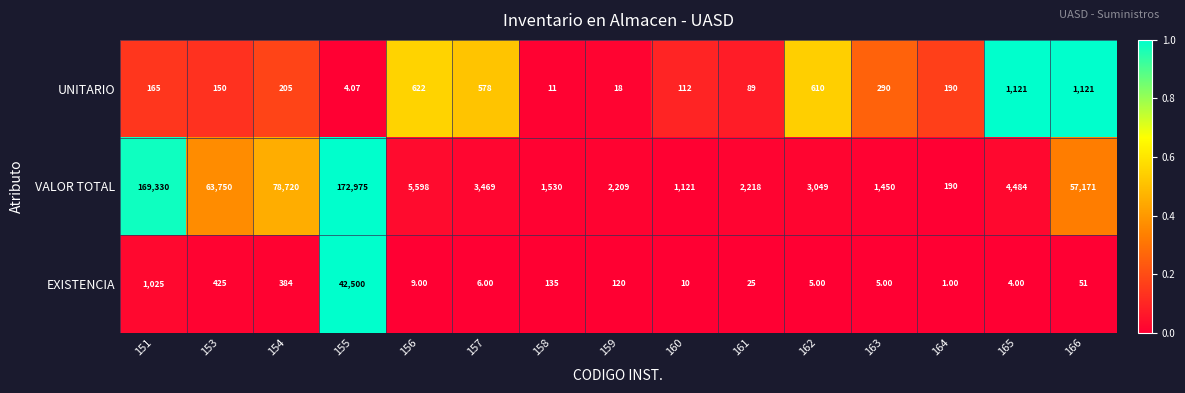

Which series has the widest spread of values?

VALOR TOTAL